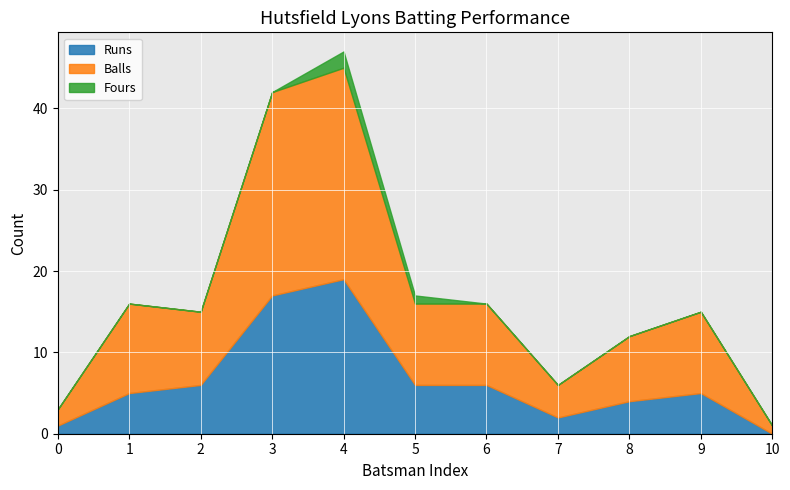

Reading left to right, transcribe all the data shown in this chart.

Runs: 1	5	6	17	19	6	6	2	4	5	0
Balls: 2	11	9	25	26	10	10	4	8	10	1
Fours: 0	0	0	0	2	1	0	0	0	0	0